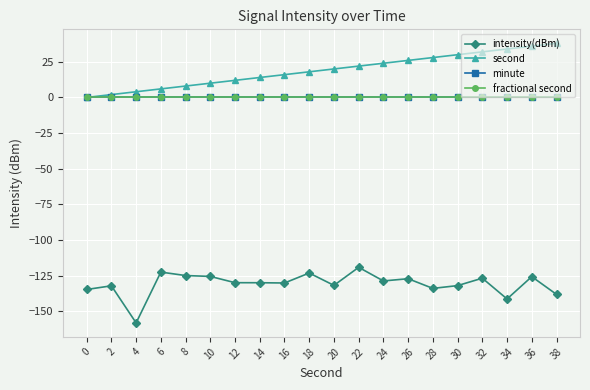

How many lines are shown in the chart?

4